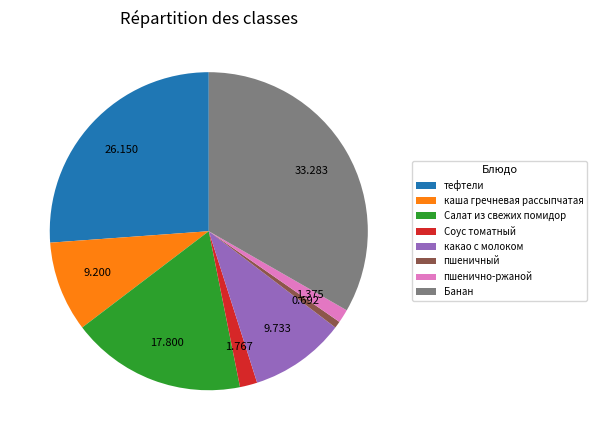

Which slice is the largest?

Банан